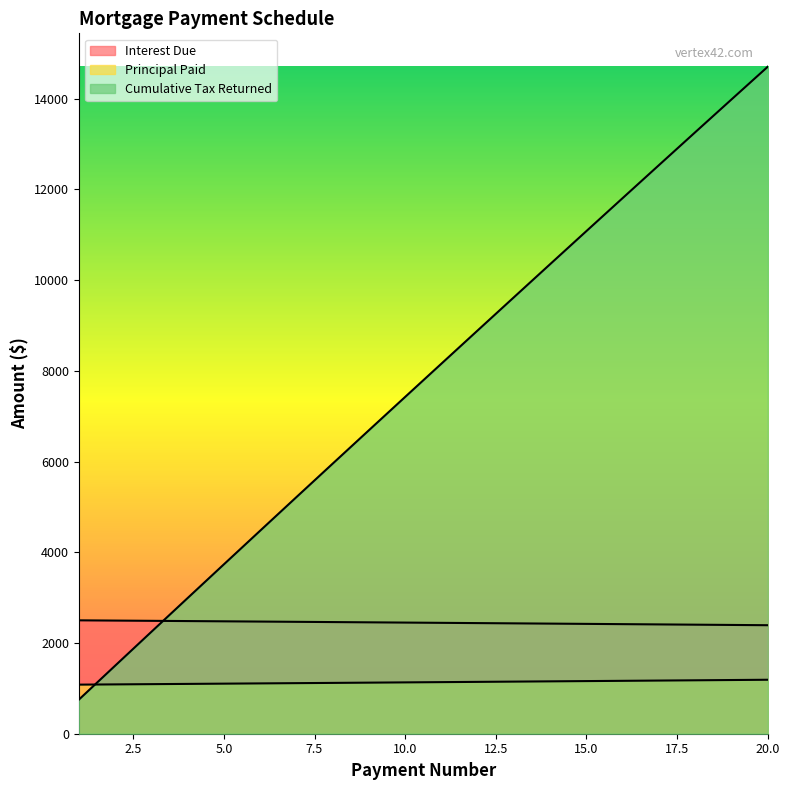

Is it true that Cumulative Tax Returned equals 3294.6 at 19?

False